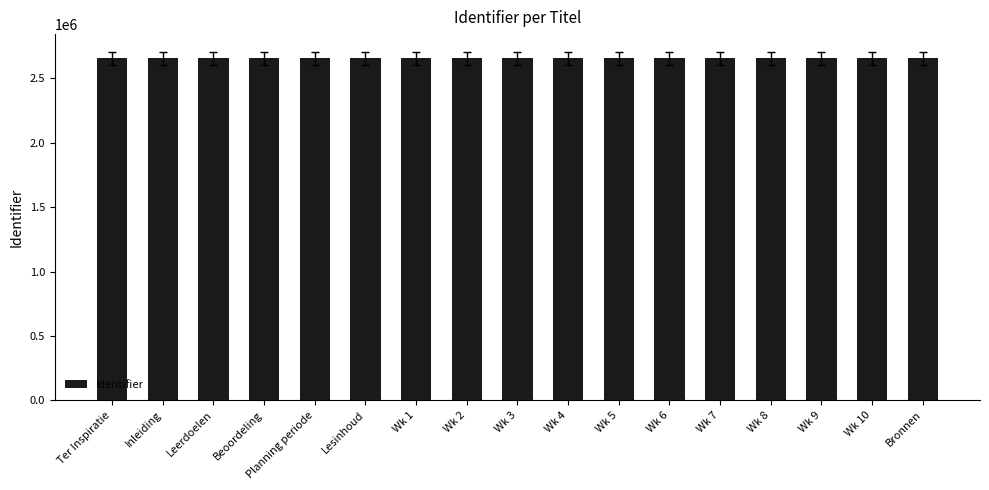

What is the sum of all values?

45141307